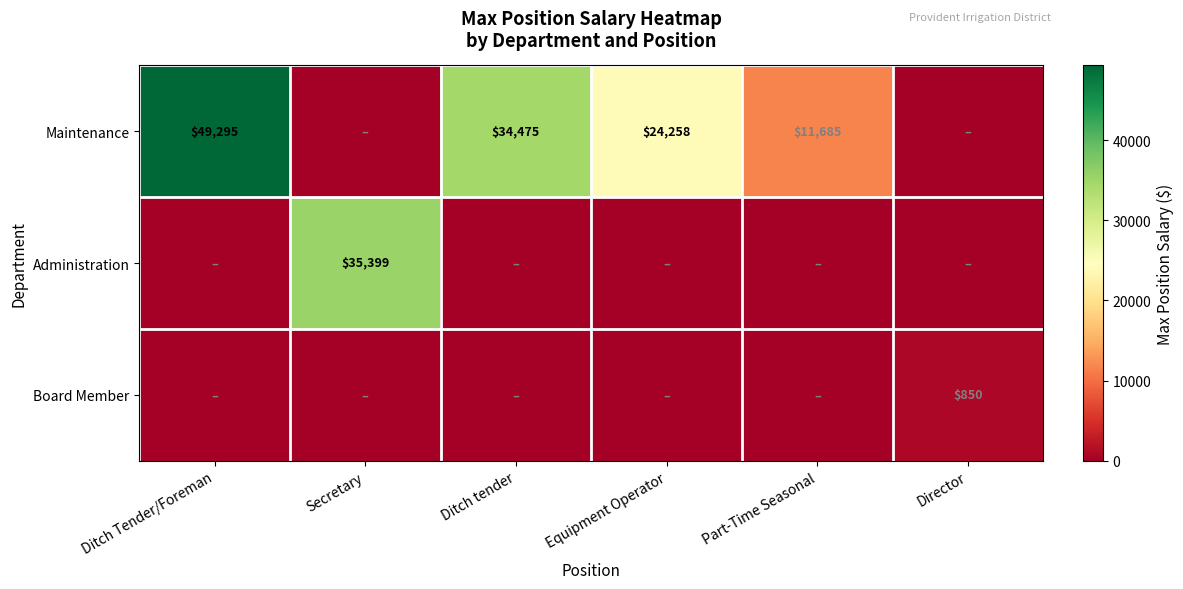

True or false: Board Member has a value of 850 at Director.

True